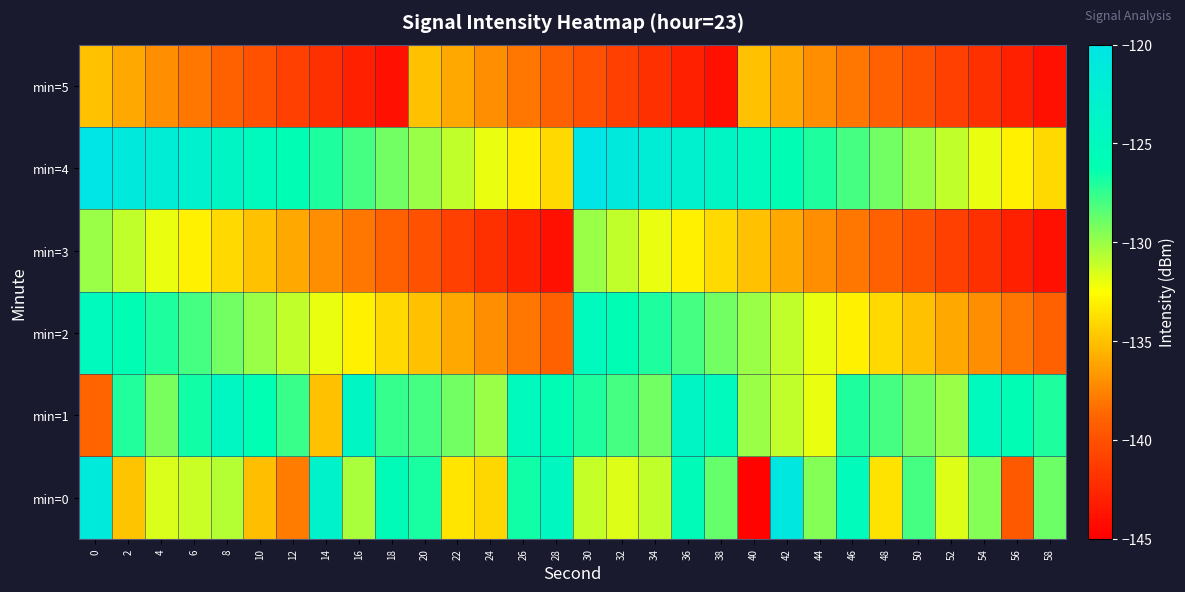

What is the total value across all series at 58?

-816.9